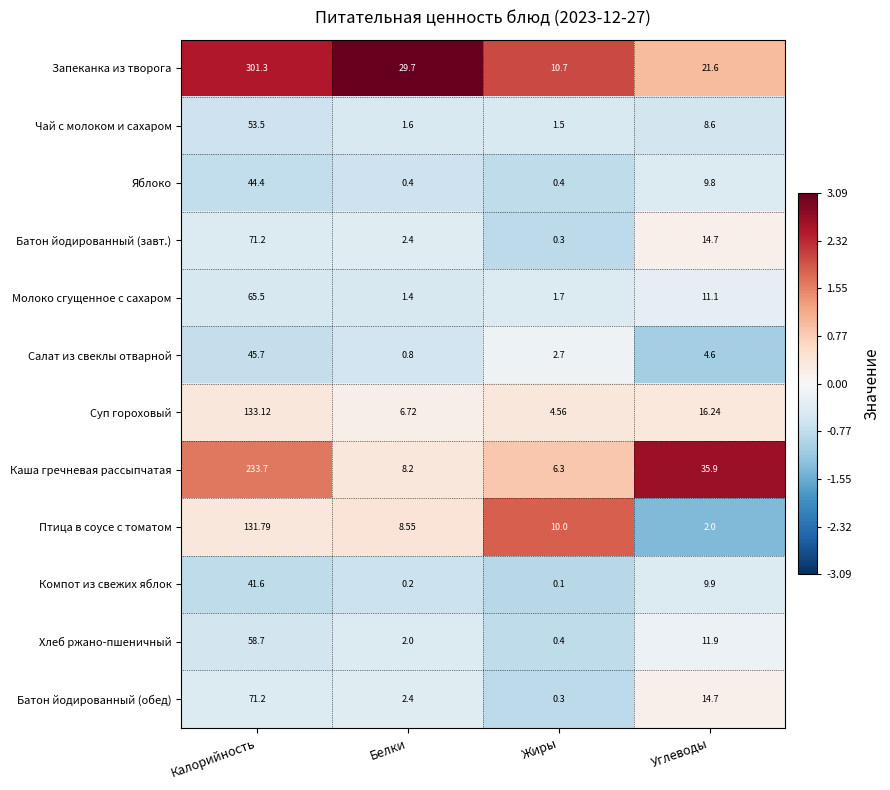

Between Жиры and Углеводы, which series saw the biggest shift?

Каша гречневая рассыпчатая